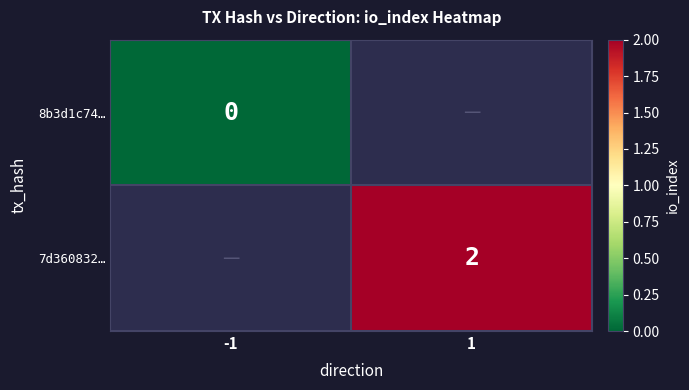

The 7d360832… series shows 3 at 1. True or false?

False